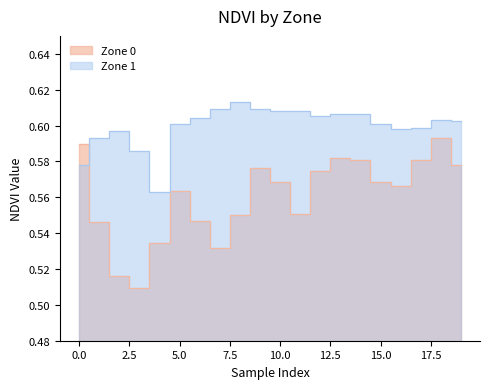

Is it true that Zone 0 equals 0.3 at 19?

False